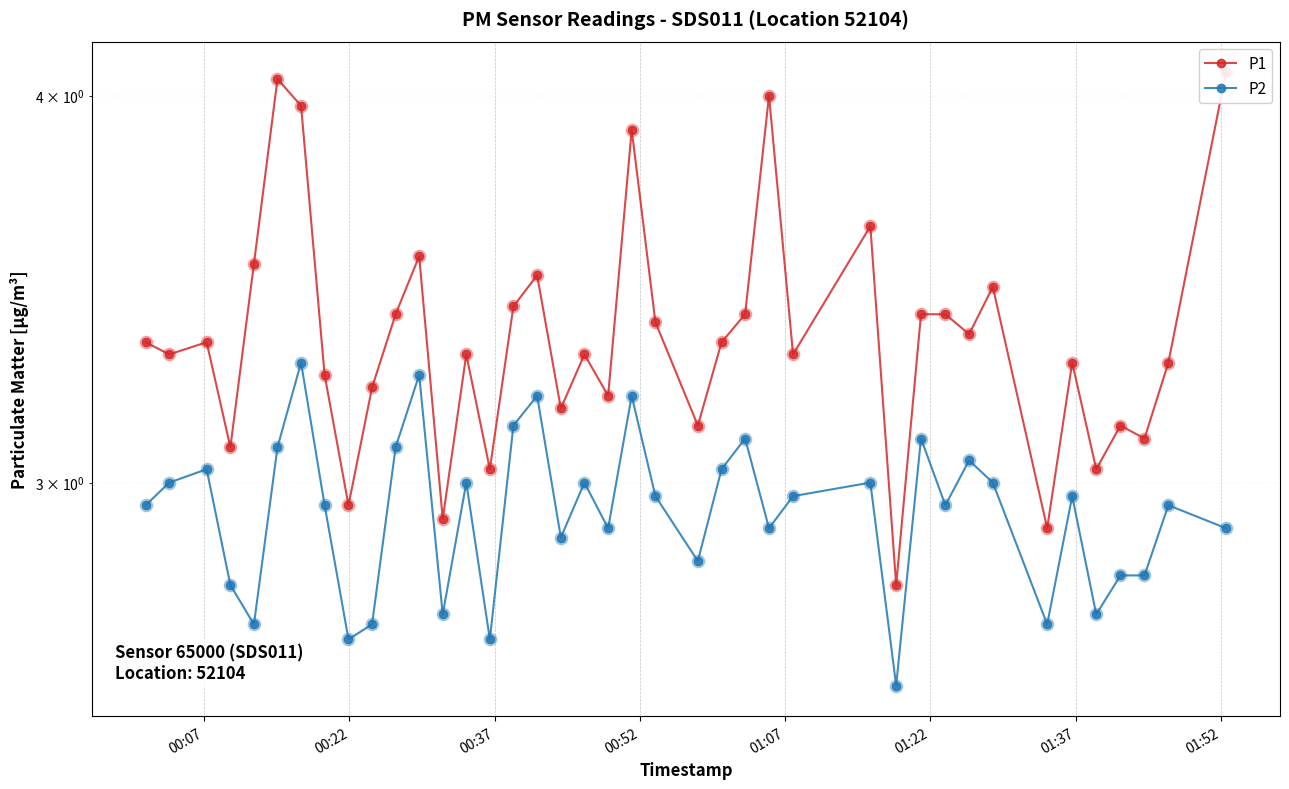

Is the value of P1 at 01:22 greater than the value of P2 at 32?

Yes